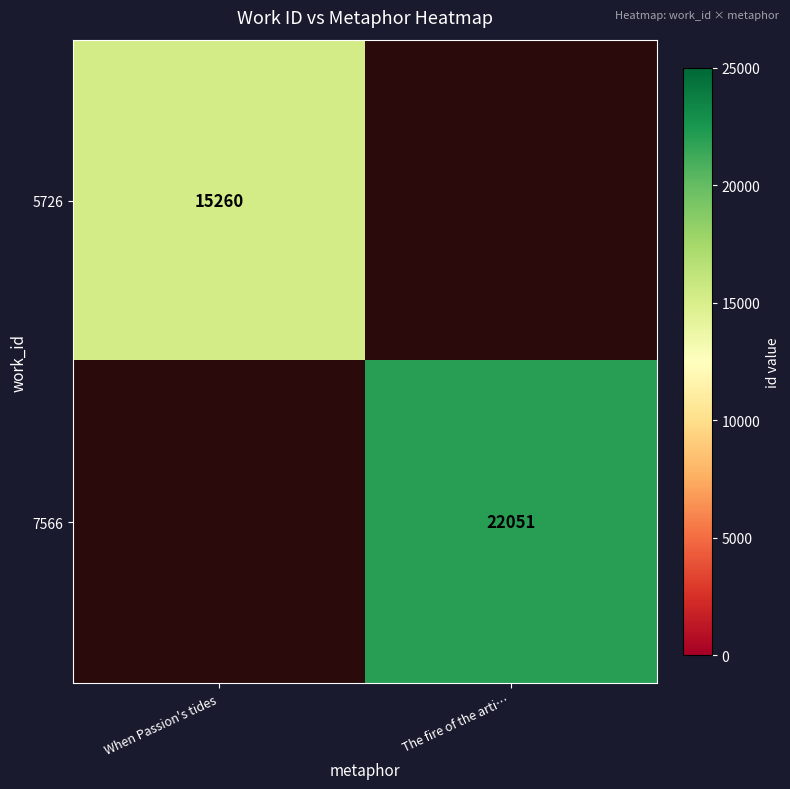

The 7566 series shows 6542 at The fire of the arti…. True or false?

False